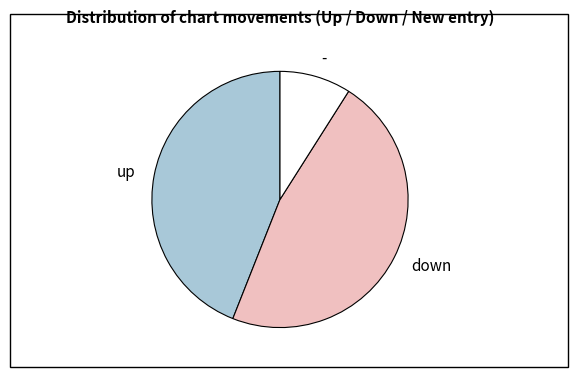

Approximately how many times larger is the value at up compared to -?

4.9